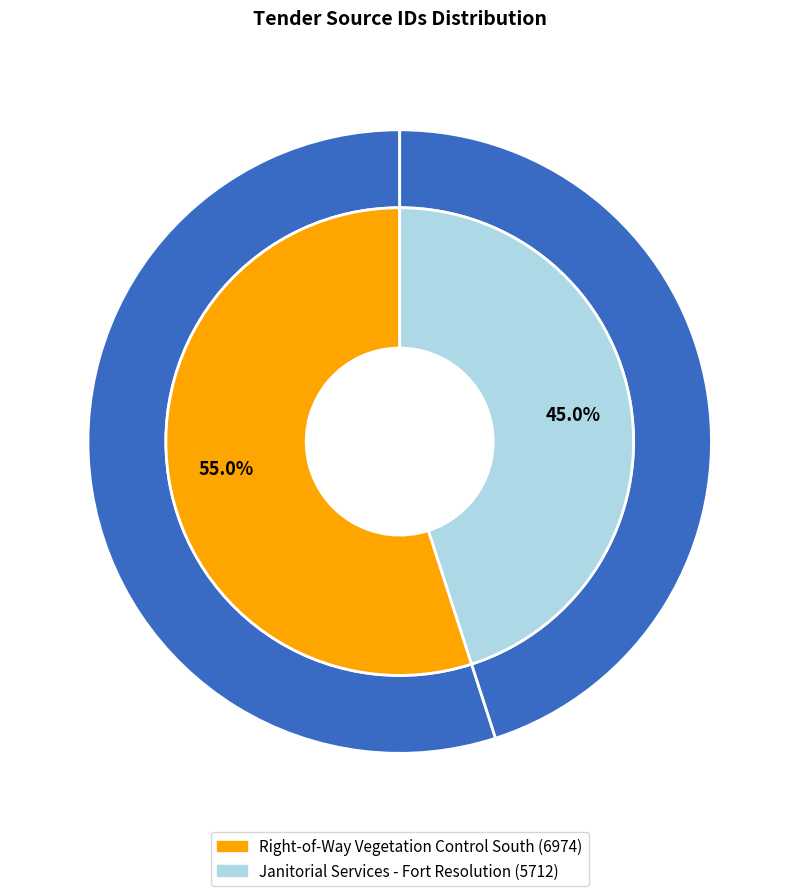

To the nearest percent, what is the average slice percentage?

50%